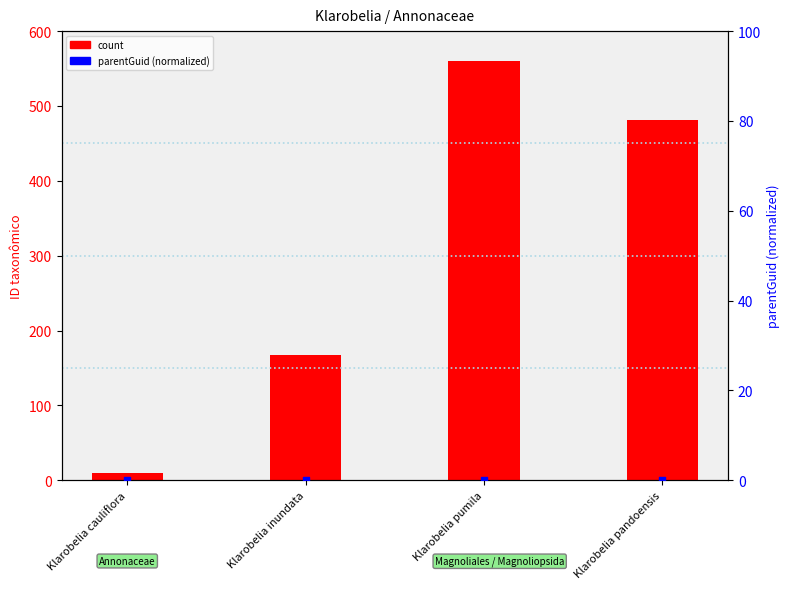

Is the value of parentGuid (normalized) at Klarobelia cauliflora greater than the value of count at Klarobelia inundata?

No